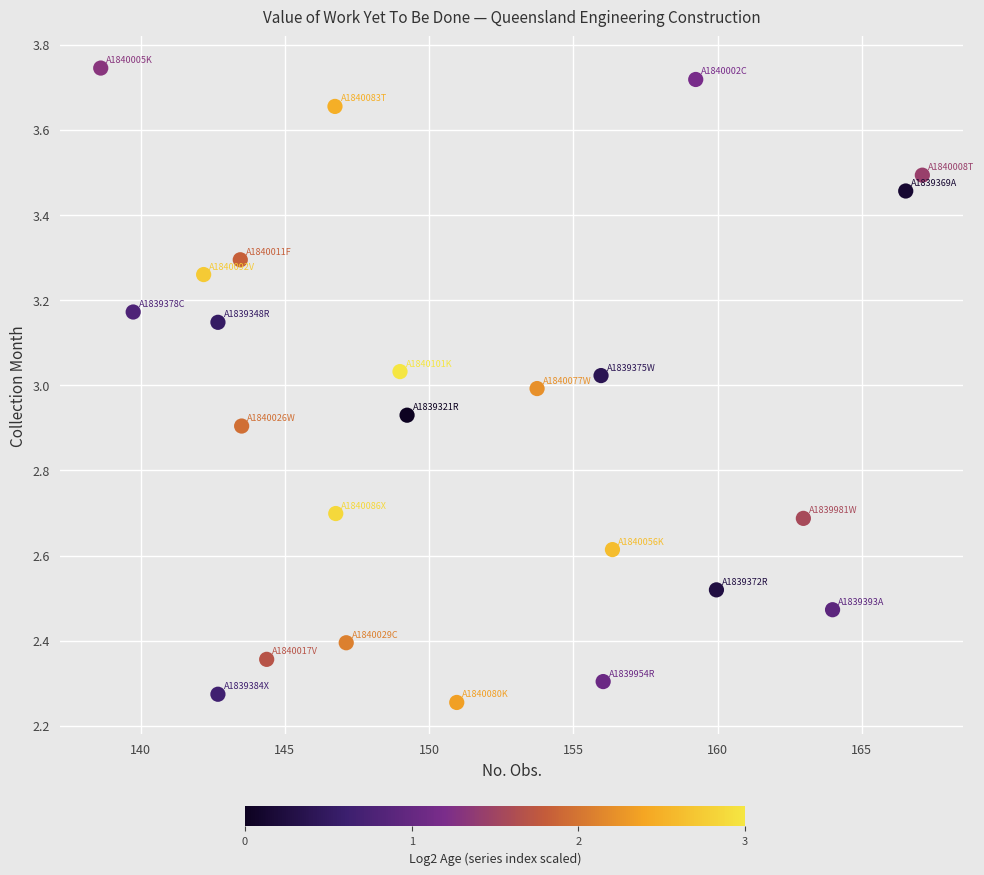

What is the range of X values (max minus min)?

28.5